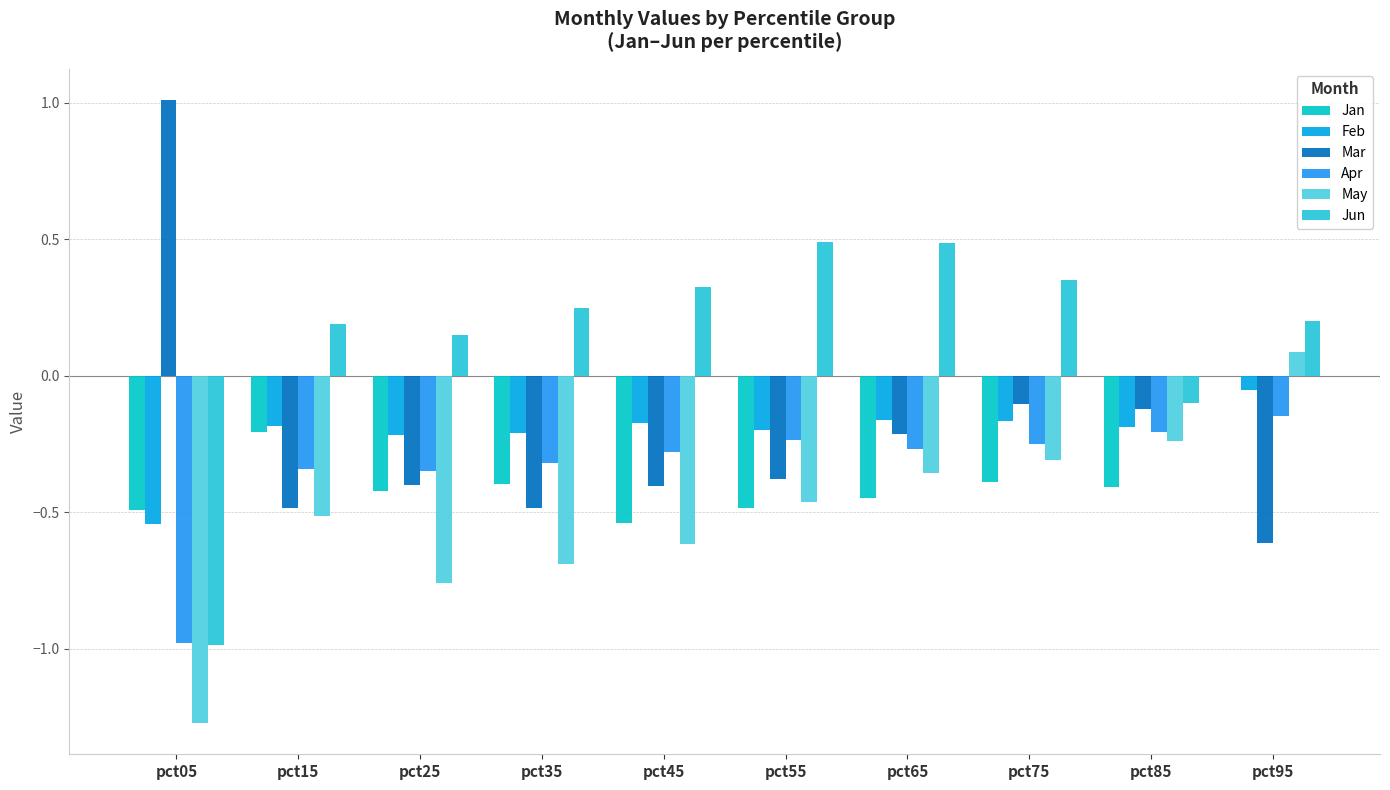

How many categories are shown in the chart?

10